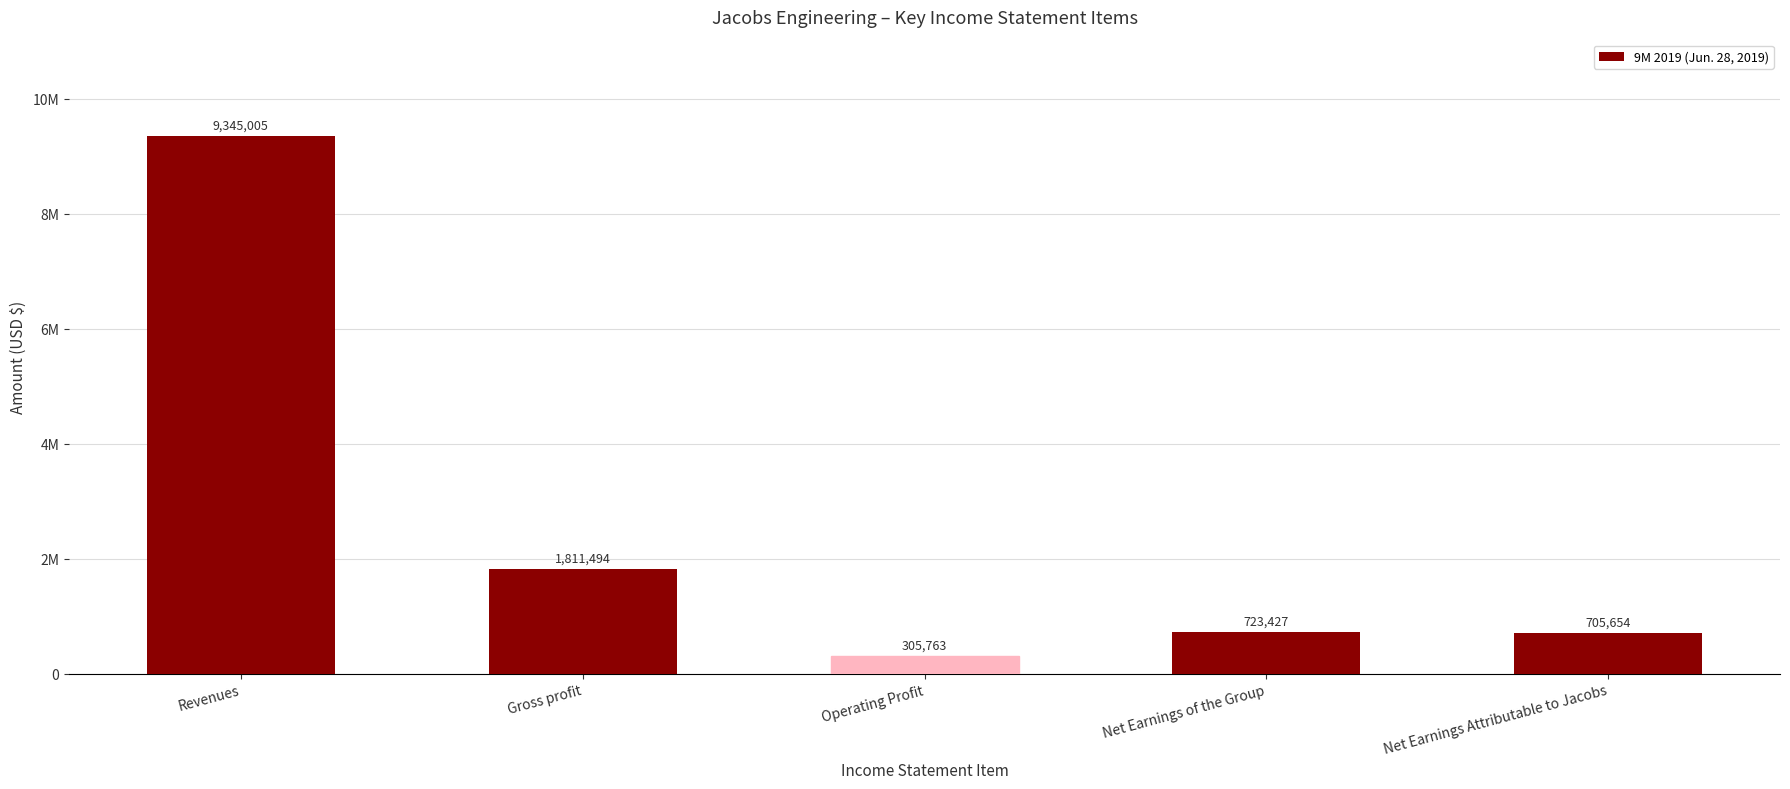

What is the ratio of the value at Operating Profit to the value at Net Earnings Attributable to Jacobs?

0.4